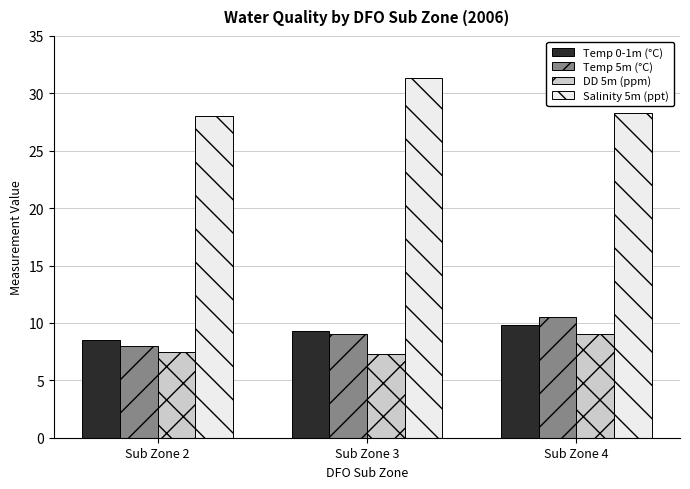

Reading right to left, what are all the values shown in this chart?

Temp 0-1m (°C): Sub Zone 4=9.8	Sub Zone 3=9.3	Sub Zone 2=8.5
Temp 5m (°C): Sub Zone 4=10.5	Sub Zone 3=9.0	Sub Zone 2=8.0
DD 5m (ppm): Sub Zone 4=9.0	Sub Zone 3=7.3	Sub Zone 2=7.5
Salinity 5m (ppt): Sub Zone 4=28.3	Sub Zone 3=31.3	Sub Zone 2=28.0